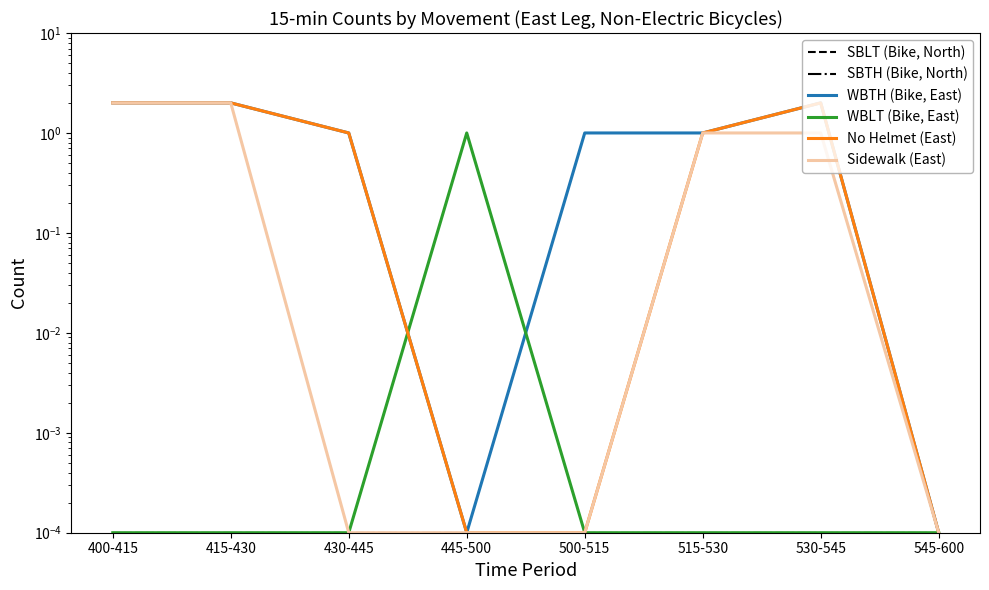

At which label does SBTH (Bike, North) reach its peak?

400-415